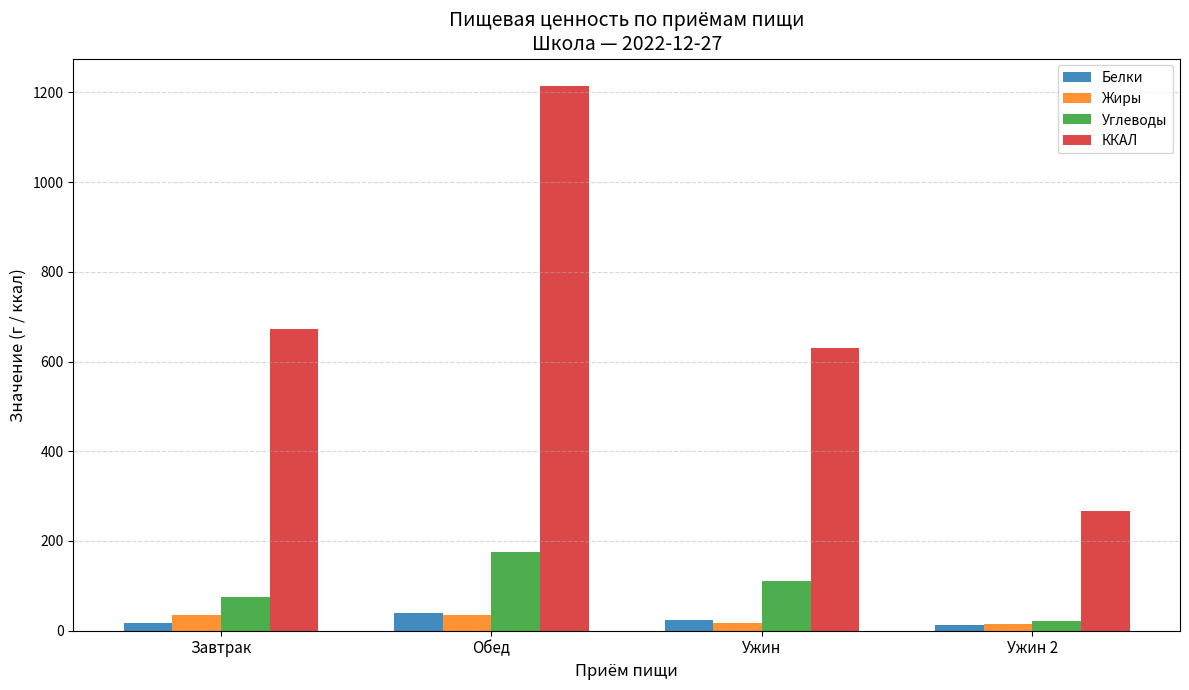

Which series has the widest spread of values?

ККАЛ